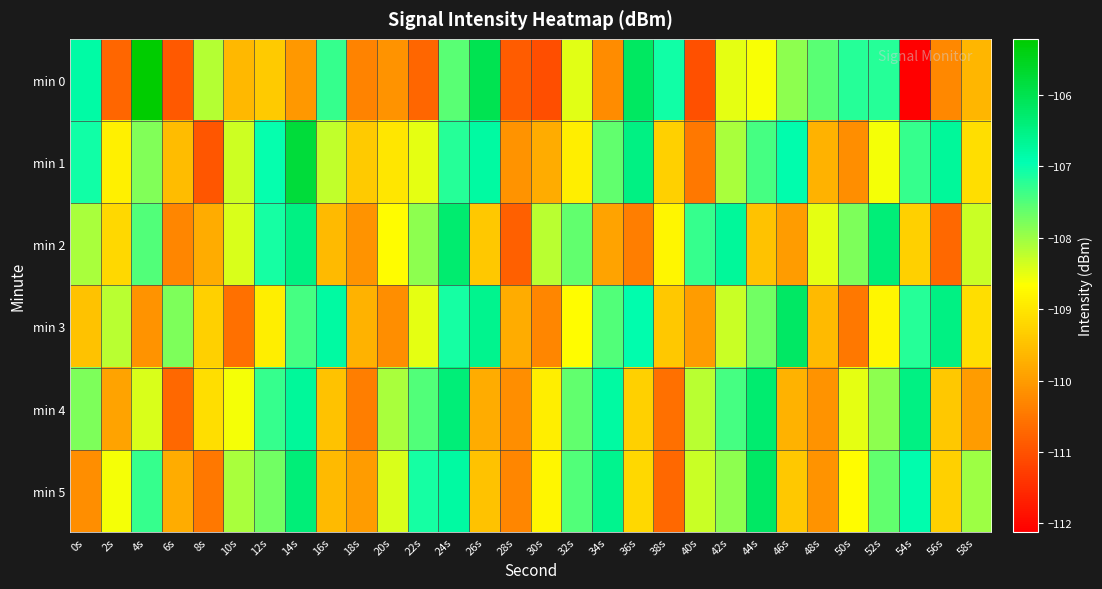

Reading right to left, what are all the values shown in this chart?

min 0: 58s=-109.7	56s=-110.3	54s=-112.1	52s=-107.2	50s=-107.2	48s=-107.6	46s=-107.9	44s=-108.6	42s=-108.5	40s=-111.0	38s=-107.1	36s=-106.2	34s=-110.2	32s=-108.5	30s=-111.0	28s=-110.9	26s=-106.0	24s=-107.5	22s=-110.7	20s=-110.1	18s=-110.3	16s=-107.3	14s=-110.1	12s=-109.4	10s=-109.6	8s=-108.2	6s=-110.9	4s=-105.2	2s=-110.7	0s=-106.8
min 1: 58s=-109.1	56s=-106.7	54s=-107.3	52s=-108.6	50s=-110.2	48s=-109.7	46s=-106.9	44s=-107.4	42s=-108.1	40s=-110.5	38s=-109.3	36s=-106.5	34s=-107.6	32s=-108.9	30s=-109.8	28s=-110.1	26s=-106.8	24s=-107.2	22s=-108.5	20s=-109.0	18s=-109.4	16s=-108.3	14s=-105.8	12s=-107.0	10s=-108.3	8s=-111.0	6s=-109.6	4s=-107.8	2s=-108.9	0s=-107.1
min 2: 58s=-108.3	56s=-110.7	54s=-109.3	52s=-106.4	50s=-107.8	48s=-108.5	46s=-110.0	44s=-109.5	42s=-106.7	40s=-107.3	38s=-108.8	36s=-110.4	34s=-109.9	32s=-107.6	30s=-108.2	28s=-110.8	26s=-109.4	24s=-106.3	22s=-107.9	20s=-108.7	18s=-110.1	16s=-109.6	14s=-106.5	12s=-107.1	10s=-108.4	8s=-109.8	6s=-110.3	4s=-107.5	2s=-109.2	0s=-108.1
min 3: 58s=-109.1	56s=-106.5	54s=-107.2	52s=-108.8	50s=-110.5	48s=-109.6	46s=-106.2	44s=-107.7	42s=-108.3	40s=-110.0	38s=-109.4	36s=-106.9	34s=-107.5	32s=-108.7	30s=-110.3	28s=-109.8	26s=-106.6	24s=-107.1	22s=-108.5	20s=-110.2	18s=-109.7	16s=-106.8	14s=-107.4	12s=-108.9	10s=-110.6	8s=-109.3	6s=-107.8	4s=-110.1	2s=-108.2	0s=-109.5
min 4: 58s=-110.0	56s=-109.4	54s=-106.5	52s=-107.9	50s=-108.5	48s=-110.1	46s=-109.7	44s=-106.3	42s=-107.4	40s=-108.2	38s=-110.6	36s=-109.3	34s=-106.8	32s=-107.6	30s=-108.9	28s=-110.2	26s=-109.8	24s=-106.4	22s=-107.5	20s=-108.1	18s=-110.4	16s=-109.5	14s=-106.7	12s=-107.3	10s=-108.6	8s=-109.1	6s=-110.7	4s=-108.4	2s=-109.9	0s=-107.8
min 5: 58s=-108.0	56s=-109.3	54s=-106.9	52s=-107.6	50s=-108.7	48s=-110.1	46s=-109.4	44s=-106.2	42s=-107.9	40s=-108.3	38s=-110.7	36s=-109.2	34s=-106.6	32s=-107.5	30s=-108.8	28s=-110.3	26s=-109.5	24s=-106.8	22s=-107.1	20s=-108.4	18s=-110.0	16s=-109.6	14s=-106.4	12s=-107.7	10s=-108.1	8s=-110.5	6s=-109.8	4s=-107.3	2s=-108.6	0s=-110.2